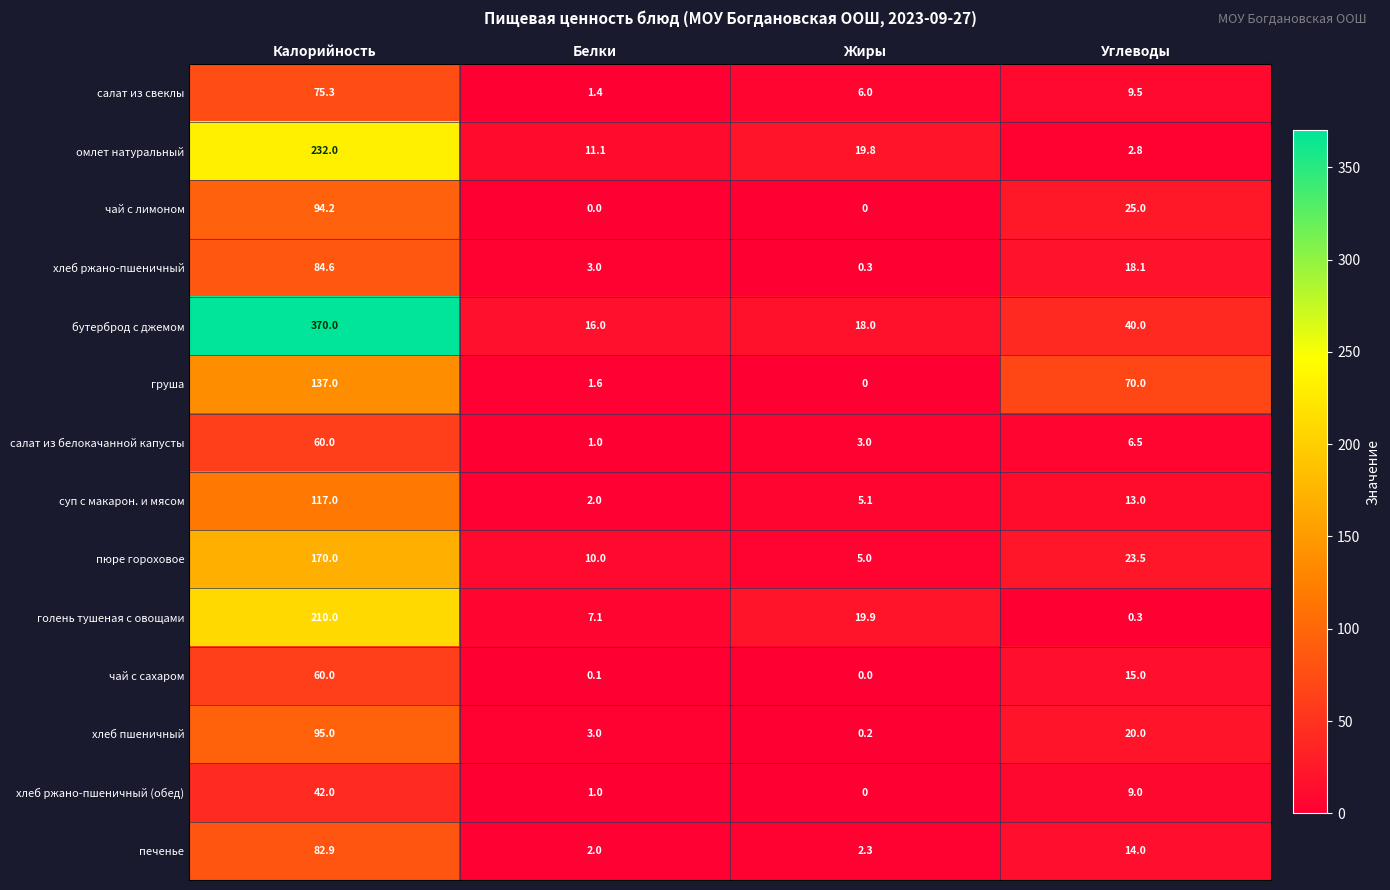

What is the highest value of the суп с макарон. и мясом series?

117.0